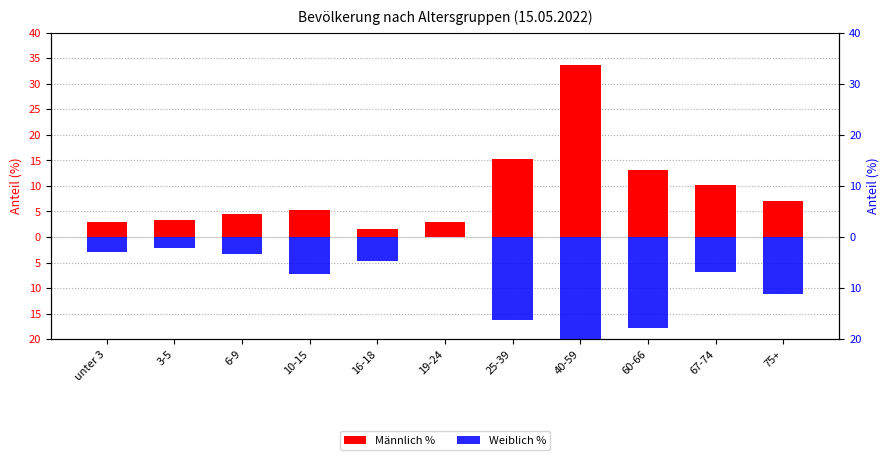

What is the average value of the Weiblich % series?

-9.1